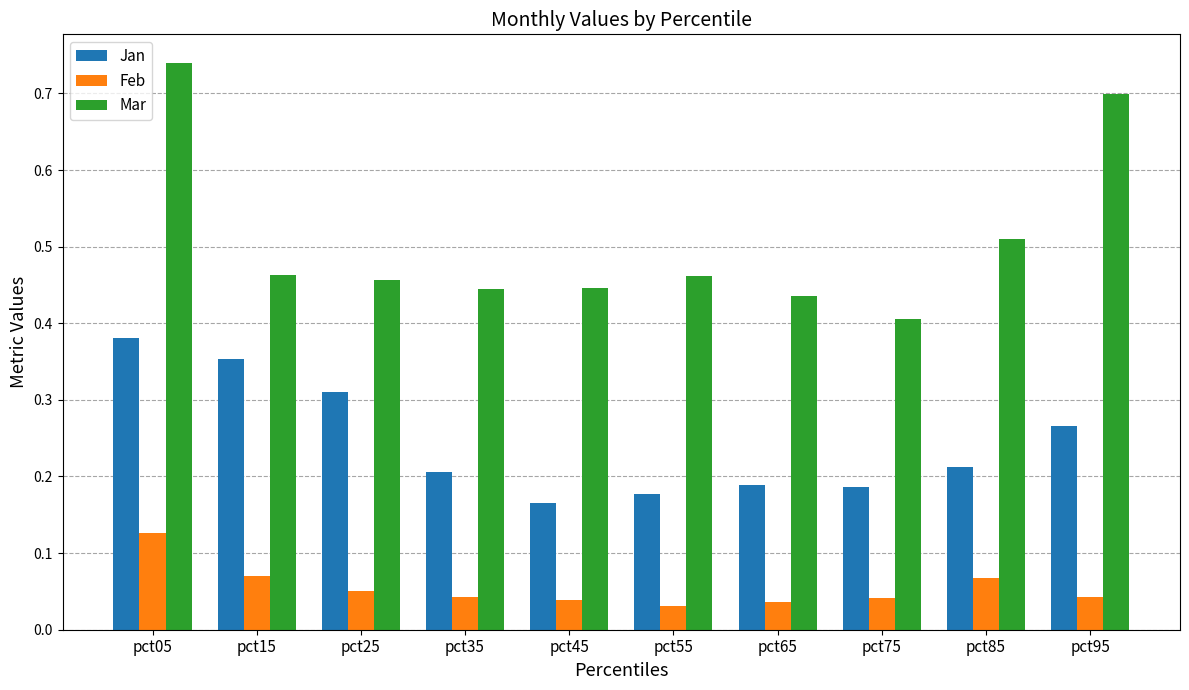

True or false: Mar has a value of 0.7 at pct35.

False